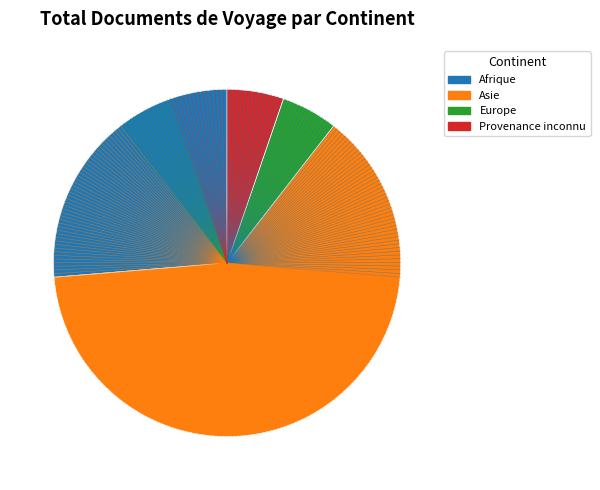

Approximately how many times larger is the value at Provenance inconnu compared to Europe?

1.0